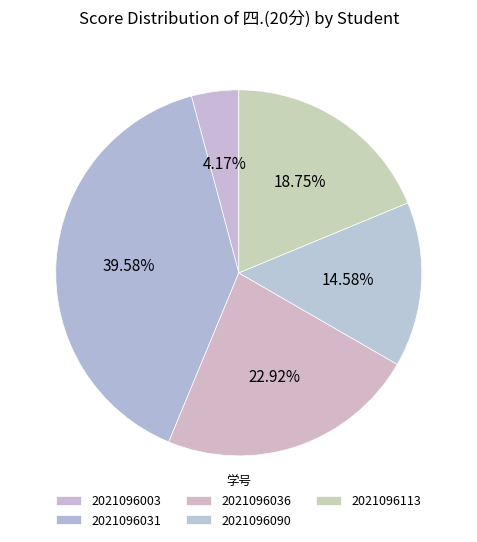

How many segments does this pie chart have?

5